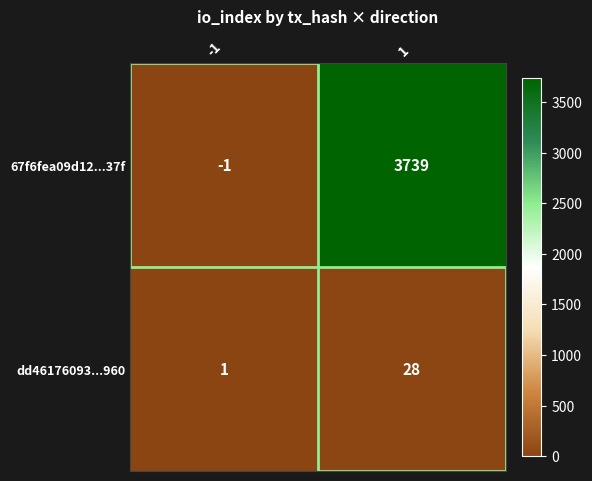

What is the minimum value shown in the chart?

-1